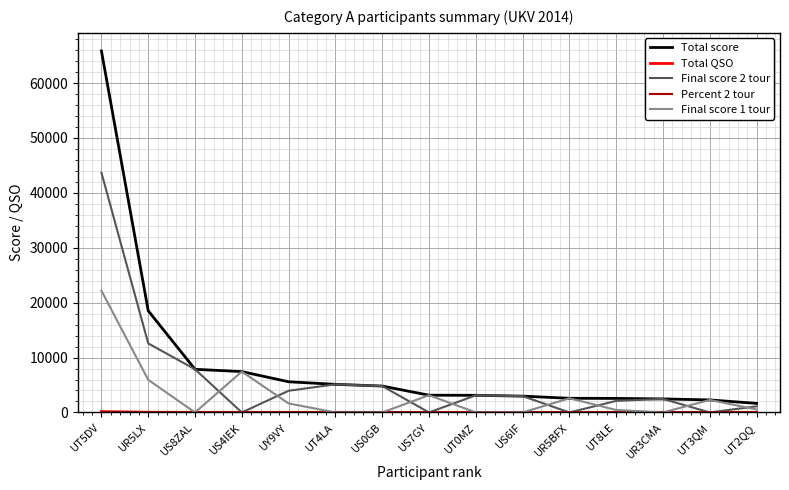

What is the sum of all Total score values?

135938